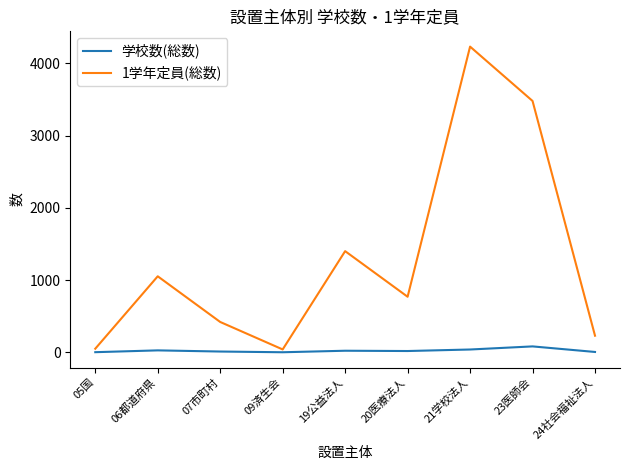

Rank the series by their maximum value, from highest to lowest.

1学年定員(総数), 学校数(総数)